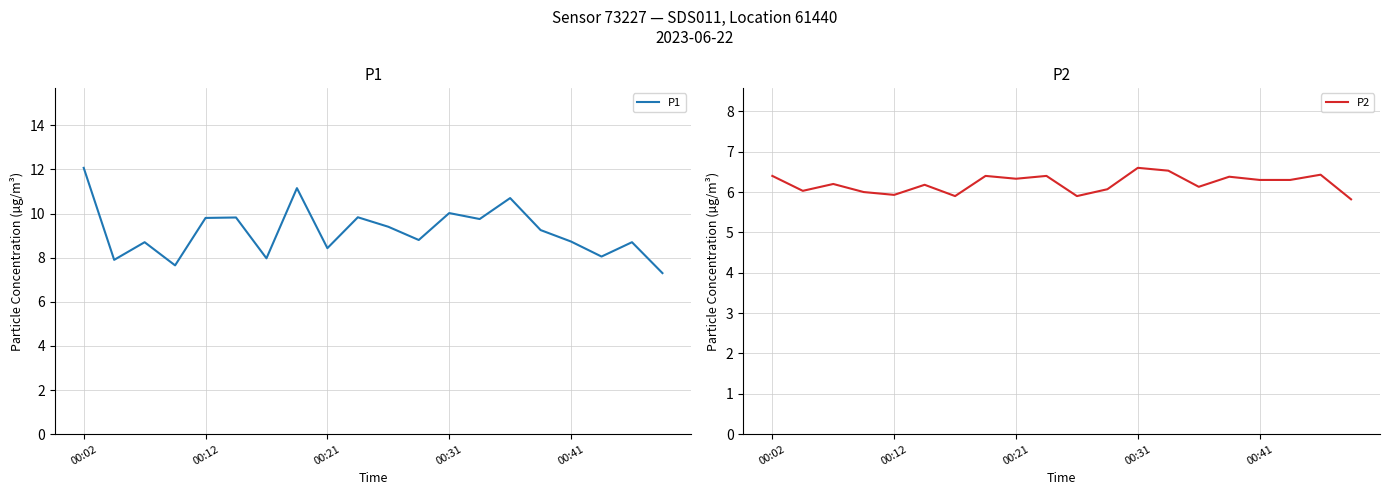

How many lines are shown in the chart?

2